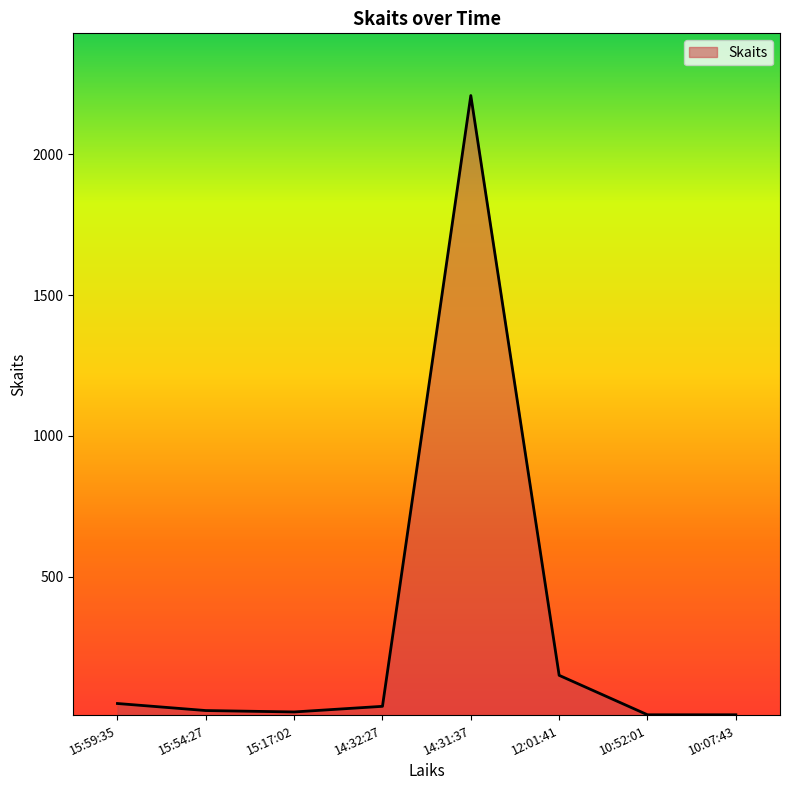

True or false: the data has more than 0 interior local peaks.

True